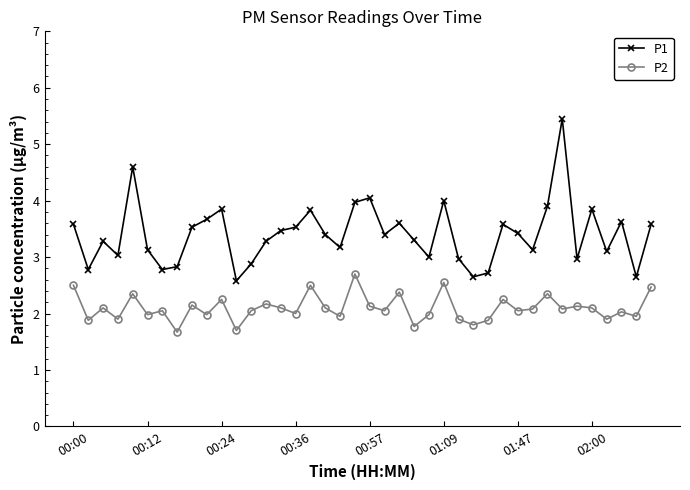

True or false: P1 has more than 0 interior local peaks.

True